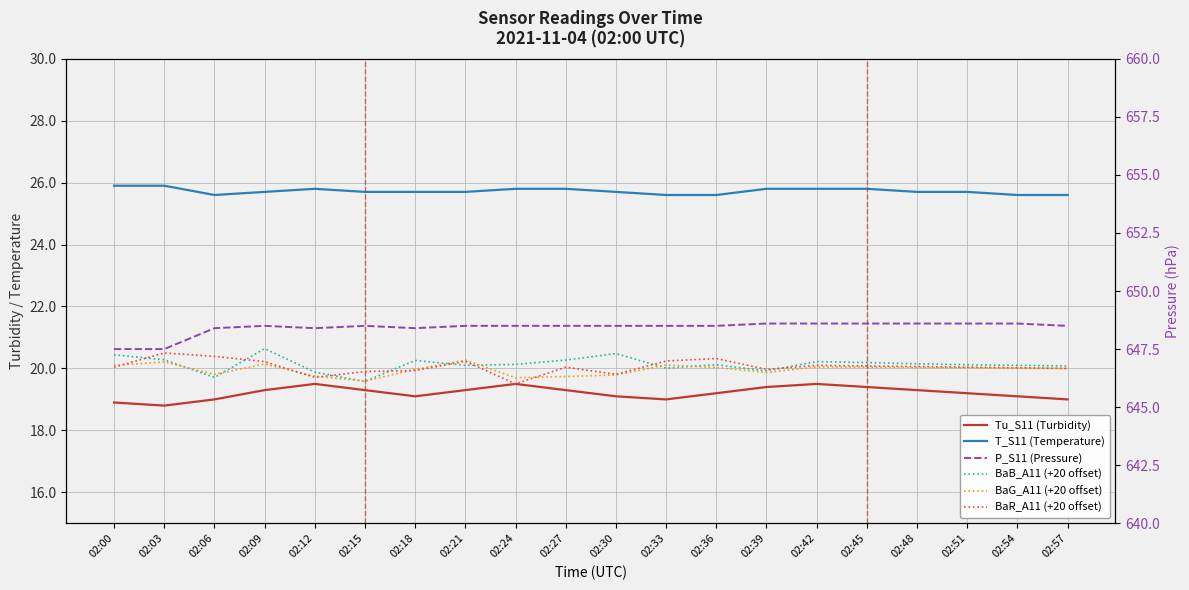

What is the minimum value for P_S11 (Pressure)?

647.5